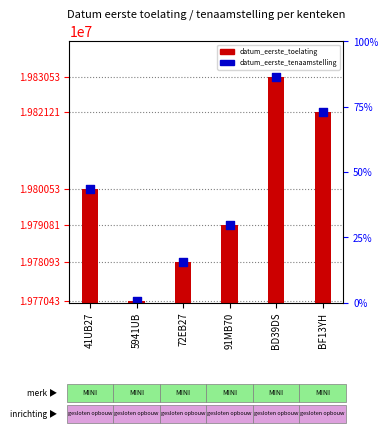

At how many categories does at least one series exceed 19789216?

4